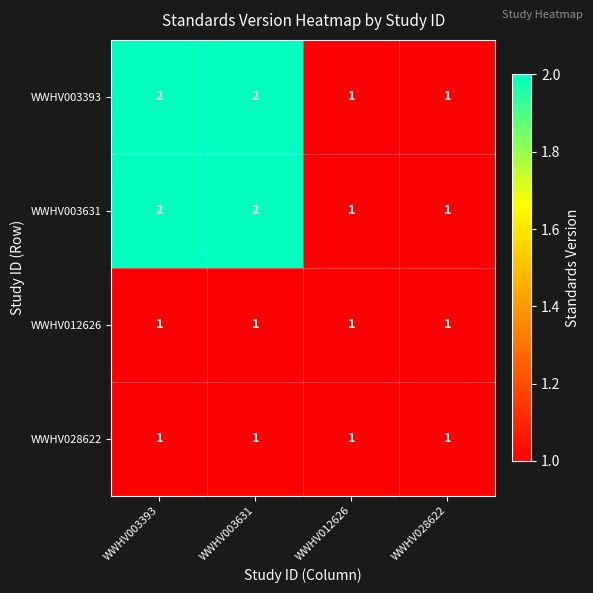

Is it true that WWHV028622 equals 2 at WWHV012626?

False